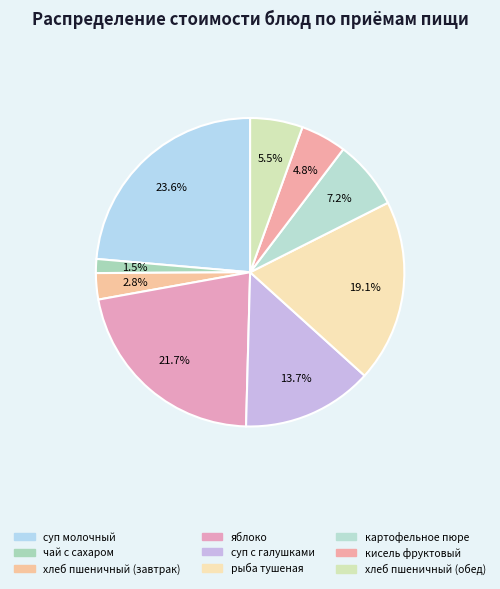

Is there a majority slice in this chart?

No